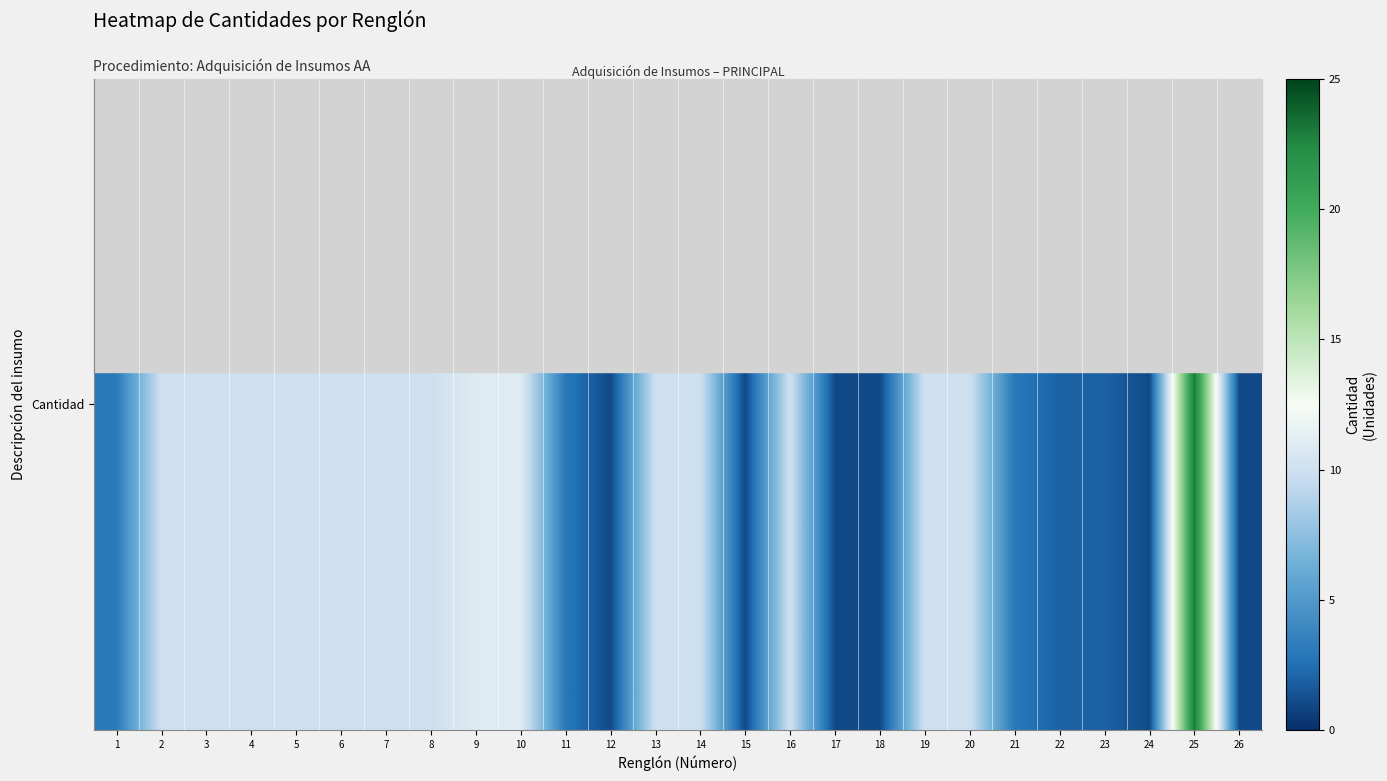

Approximately how many times larger is the value at 8 compared to 3?

1.0